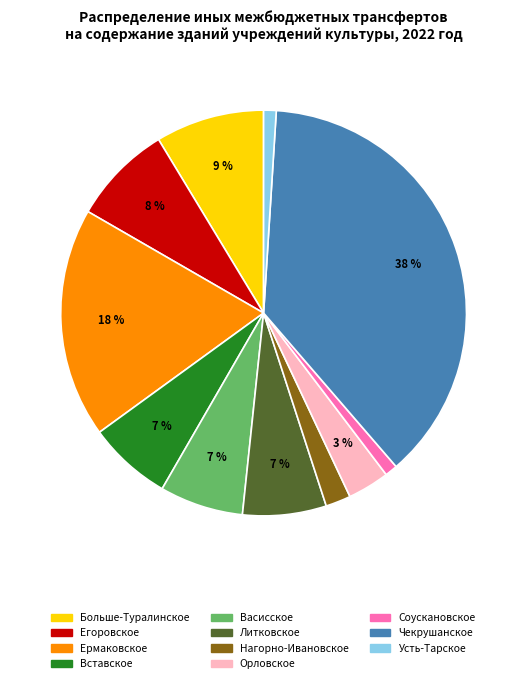

Is there any slice that represents more than half of the pie?

No